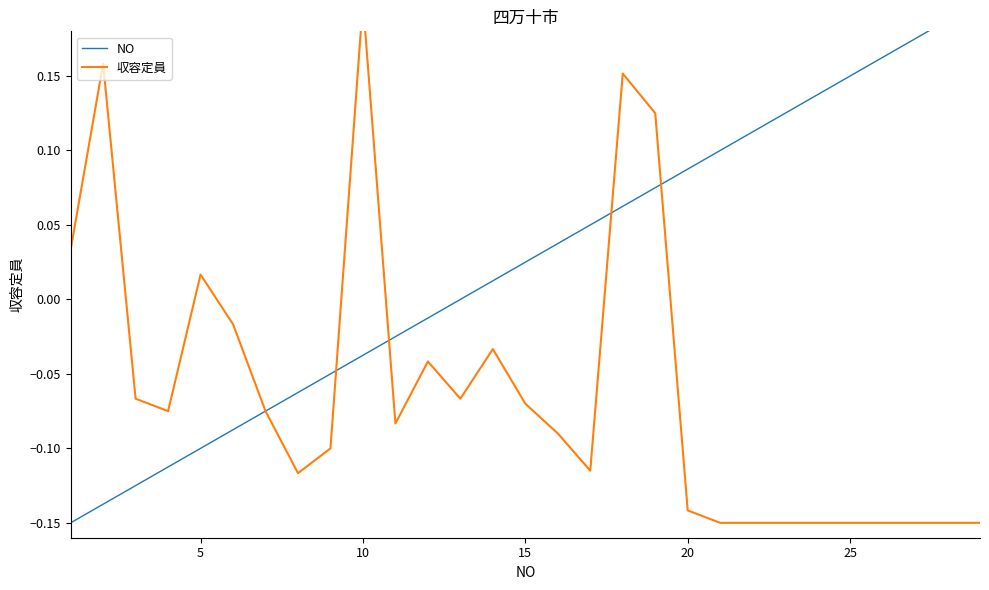

Is this an area chart (filled region under the line)?

No